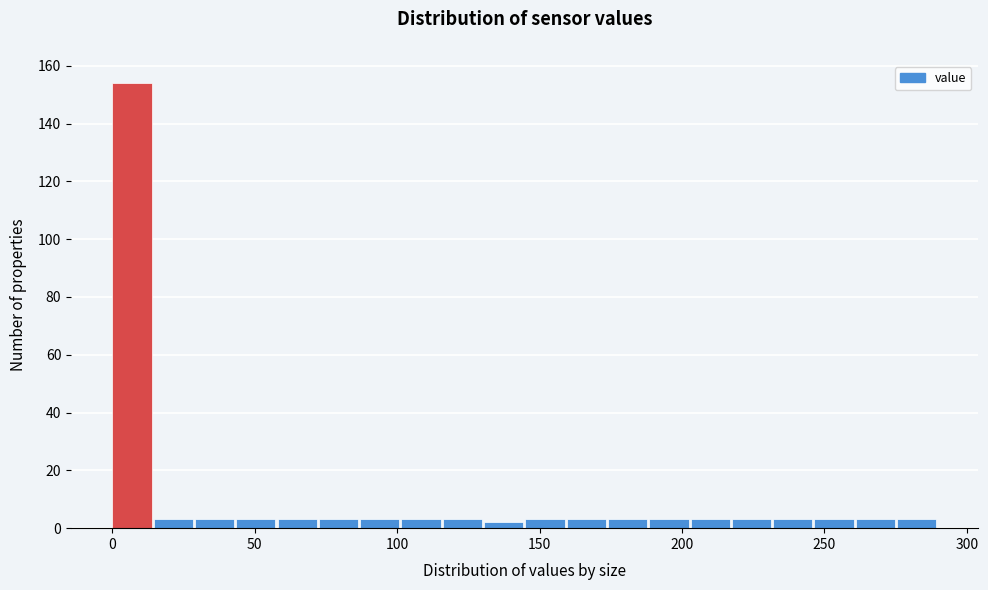

Around what value on the x-axis is the tallest bar? Give the approximate position of its centre, as read against the axis.

5